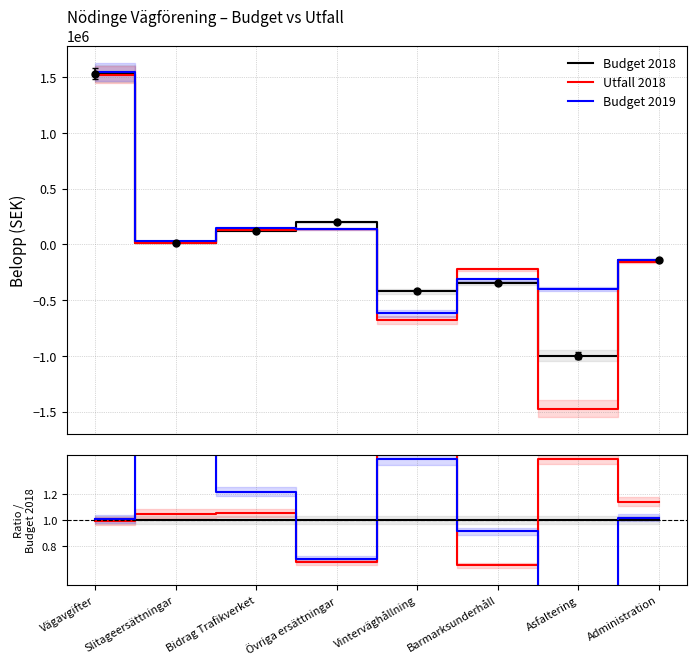

True or false: Budget 2018 has a value of 1.0 at Administration.

True